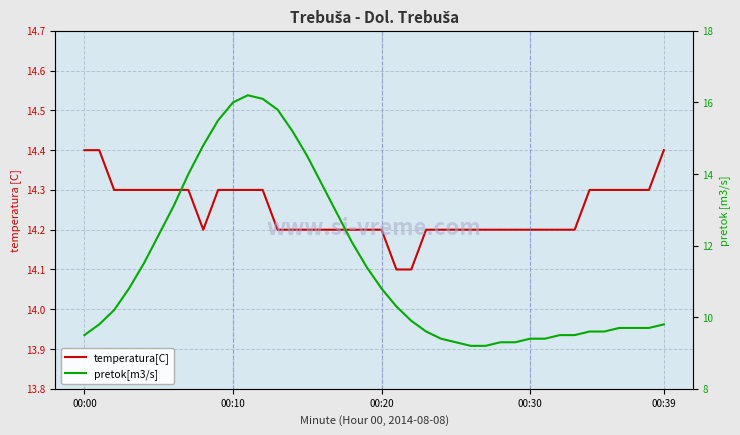

How many interior local peaks does the pretok[m3/s] series have?

1